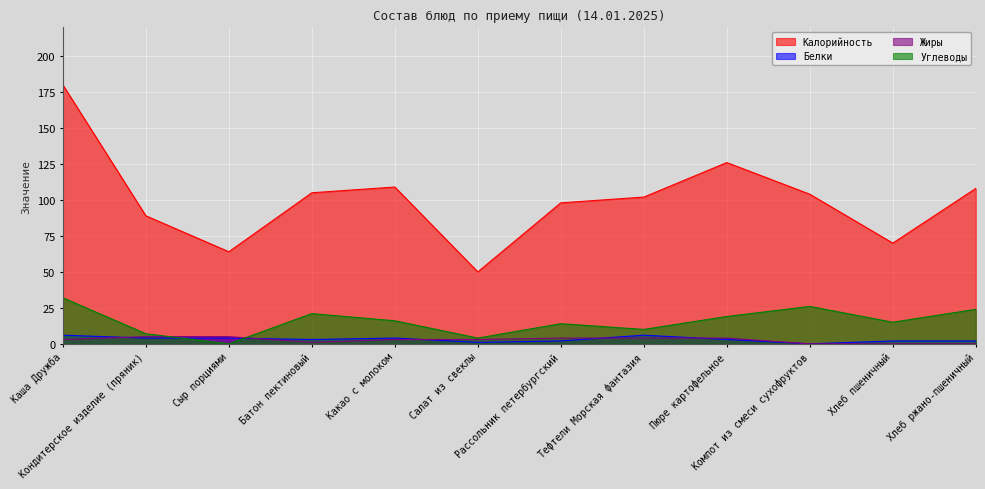

The Углеводы series shows 8 at Рассольник петербургский. True or false?

False